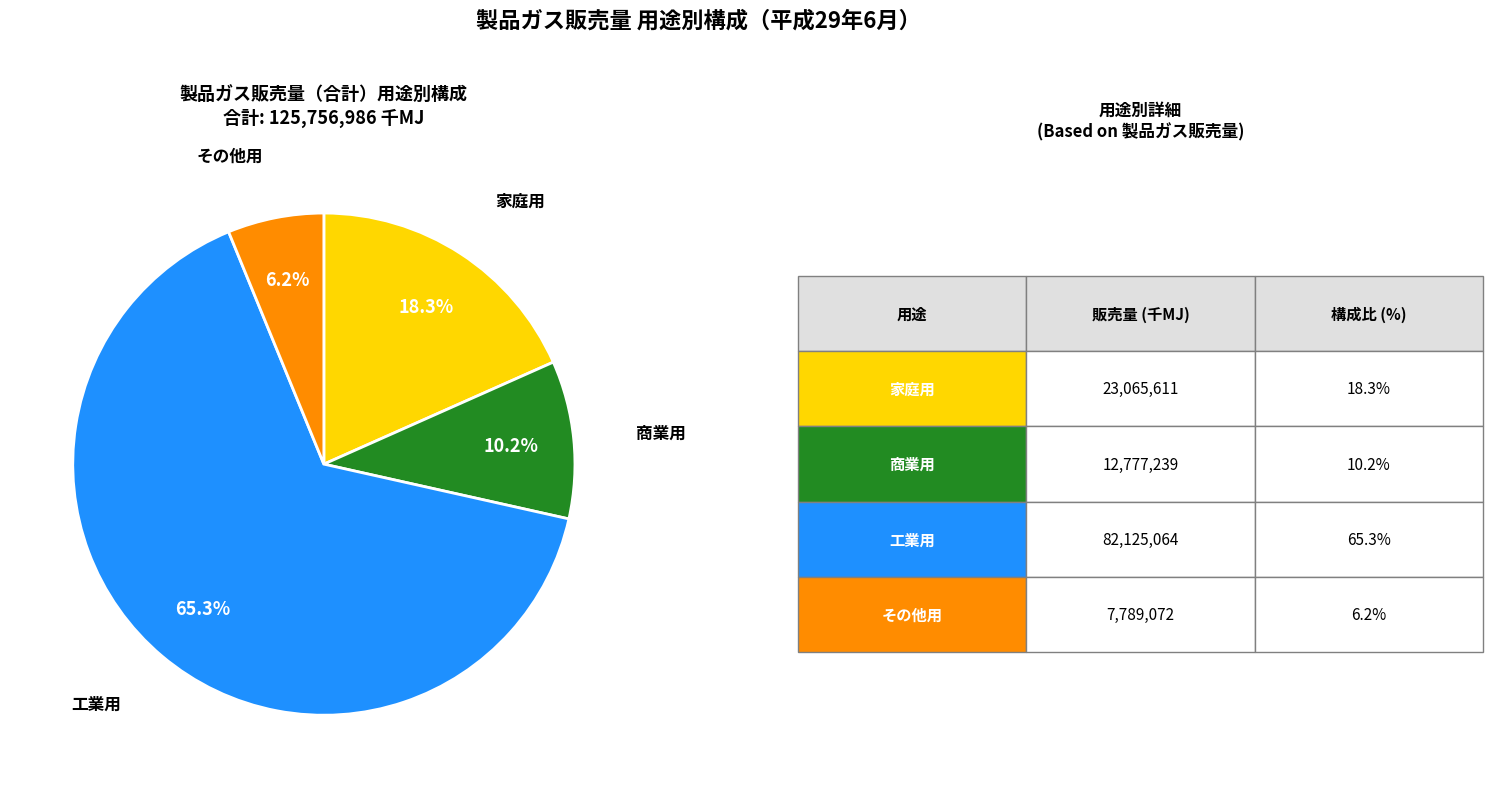

Is there any slice that represents more than half of the pie?

Yes